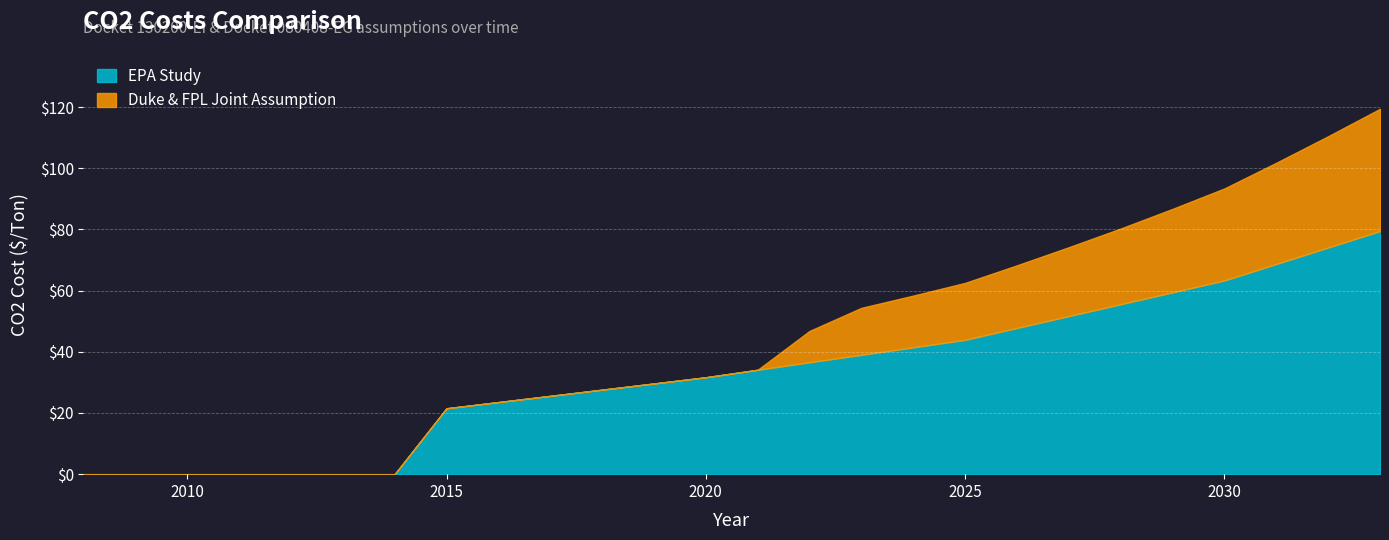

Reading right to left, transcribe all the data shown in this chart.

EPA Study: 2033=79.5	2032=74.1	2031=68.7	2030=63.3	2029=59.4	2028=55.5	2027=51.7	2026=47.8	2025=43.9	2024=41.5	2023=39.0	2022=36.6	2021=34.1	2020=31.7	2019=29.6	2018=27.6	2017=25.6	2016=23.6	2015=21.5	2014=0.0	2013=0.0	2012=0.0	2011=0.0	2010=0.0	2009=0.0	2008=0.0
Duke & FPL Joint Assumption: 2033=40.0	2032=36.4	2031=33.1	2030=30.1	2029=27.3	2028=24.8	2027=22.5	2026=20.5	2025=18.6	2024=16.9	2023=15.3	2022=10.2	2021=0.0	2020=0.0	2019=0.0	2018=0.0	2017=0.0	2016=0.0	2015=0.0	2014=0.0	2013=0.0	2012=0.0	2011=0.0	2010=0.0	2009=0.0	2008=0.0